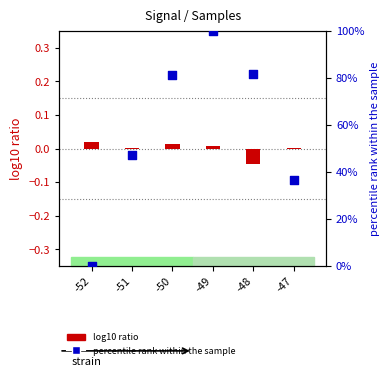

Which series has the largest total across all categories?

percentile rank within the sample